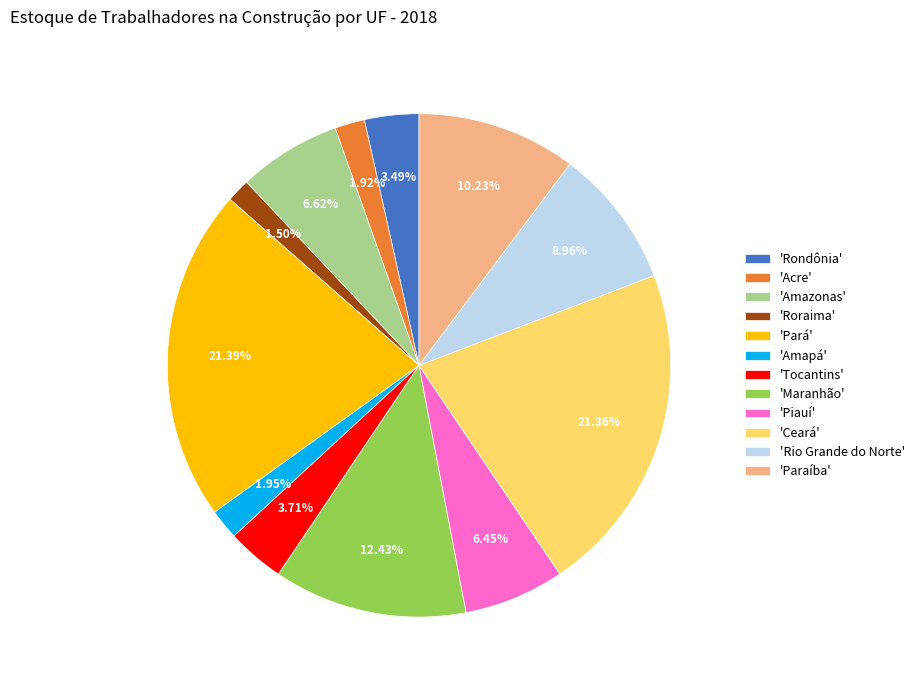

What is the ratio of the value at 'Amazonas' to the value at 'Maranhão'?

0.5